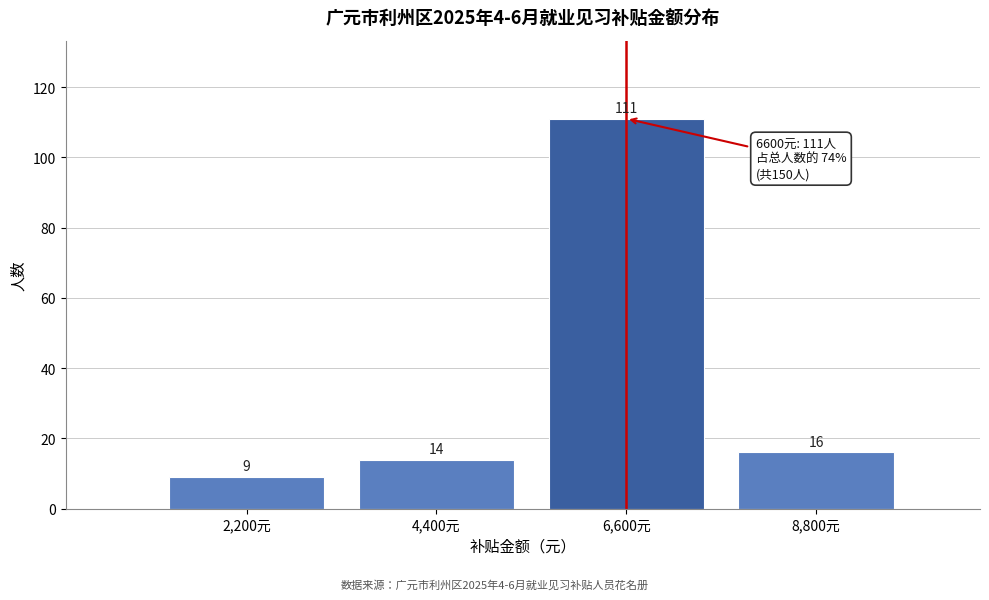

Reading right to left, list all the values displayed in this chart.

16	111	14	9